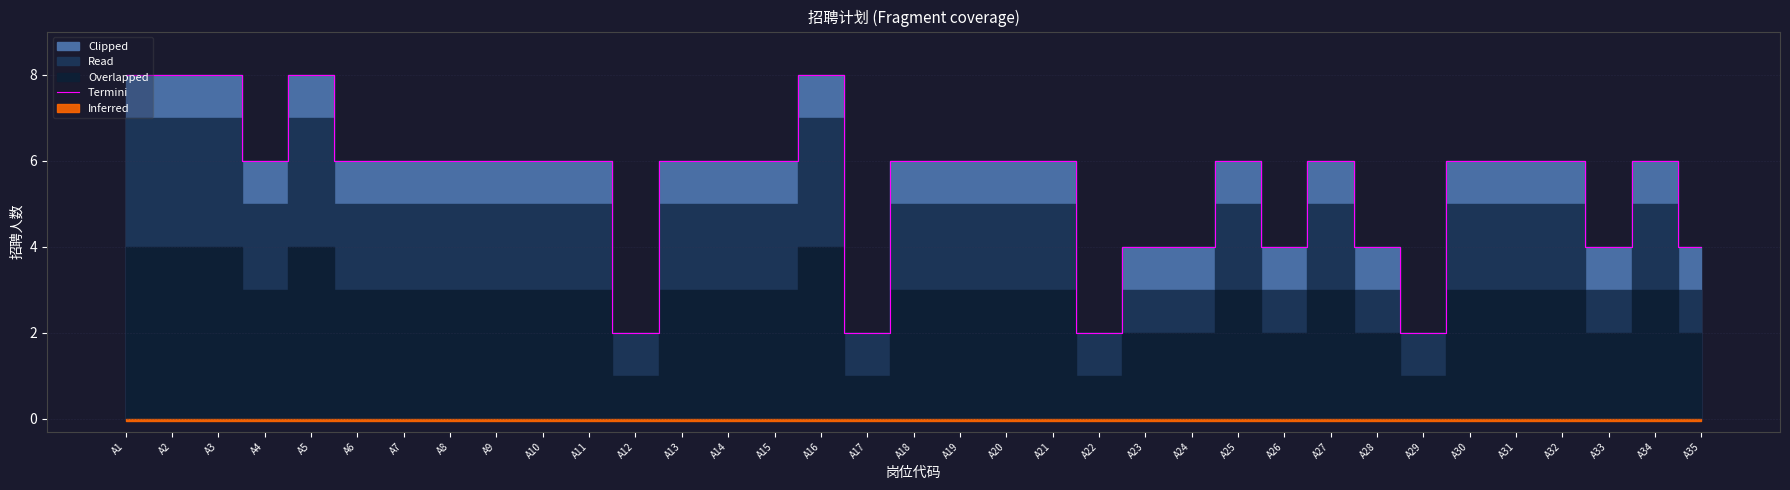

At which label does the data first exceed 6?

A1